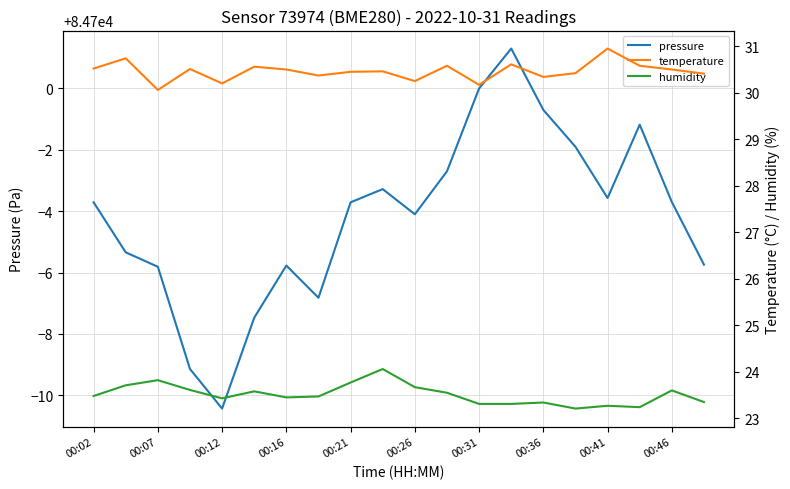

Is it true that pressure equals 84695.9 at 00:26?

True